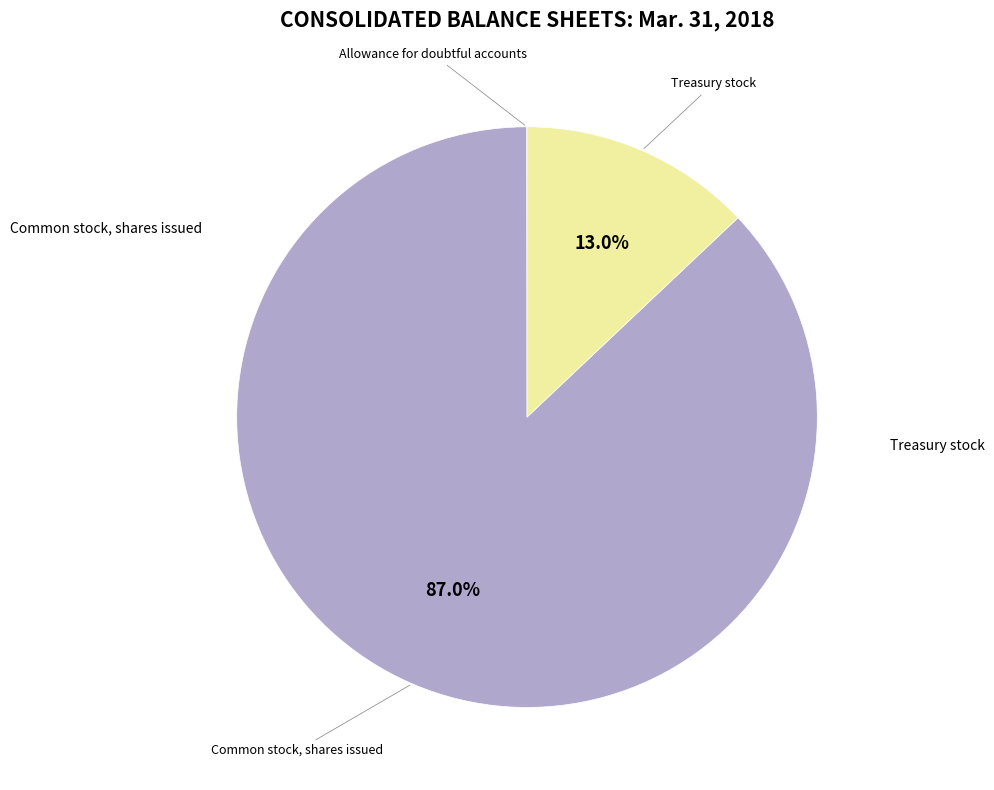

Does any single category account for the majority?

Yes